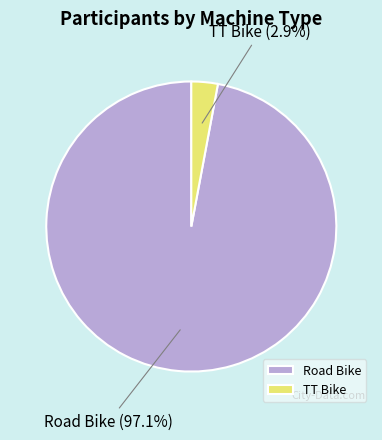

Which has a higher value, TT Bike or Road Bike?

Road Bike